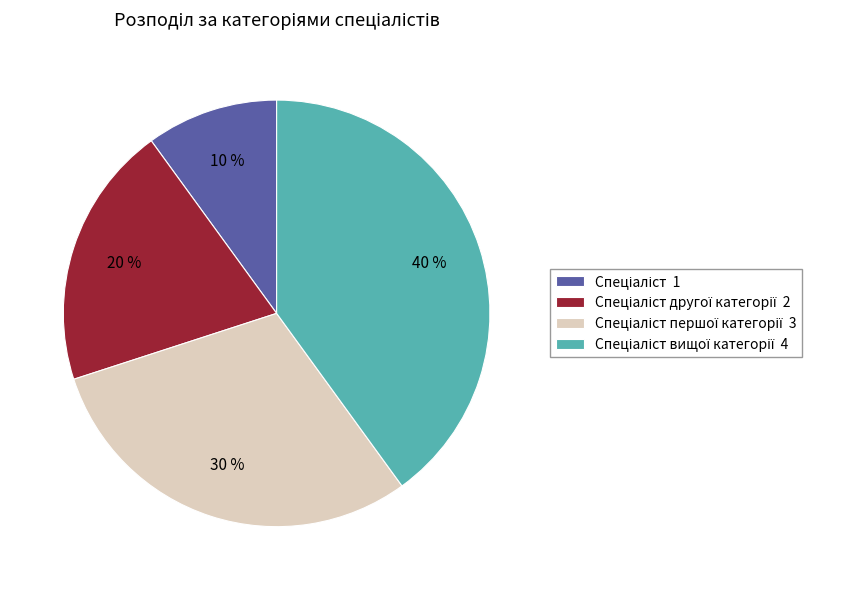

To the nearest percent, what is the difference between the largest and smallest slice percentages?

30%